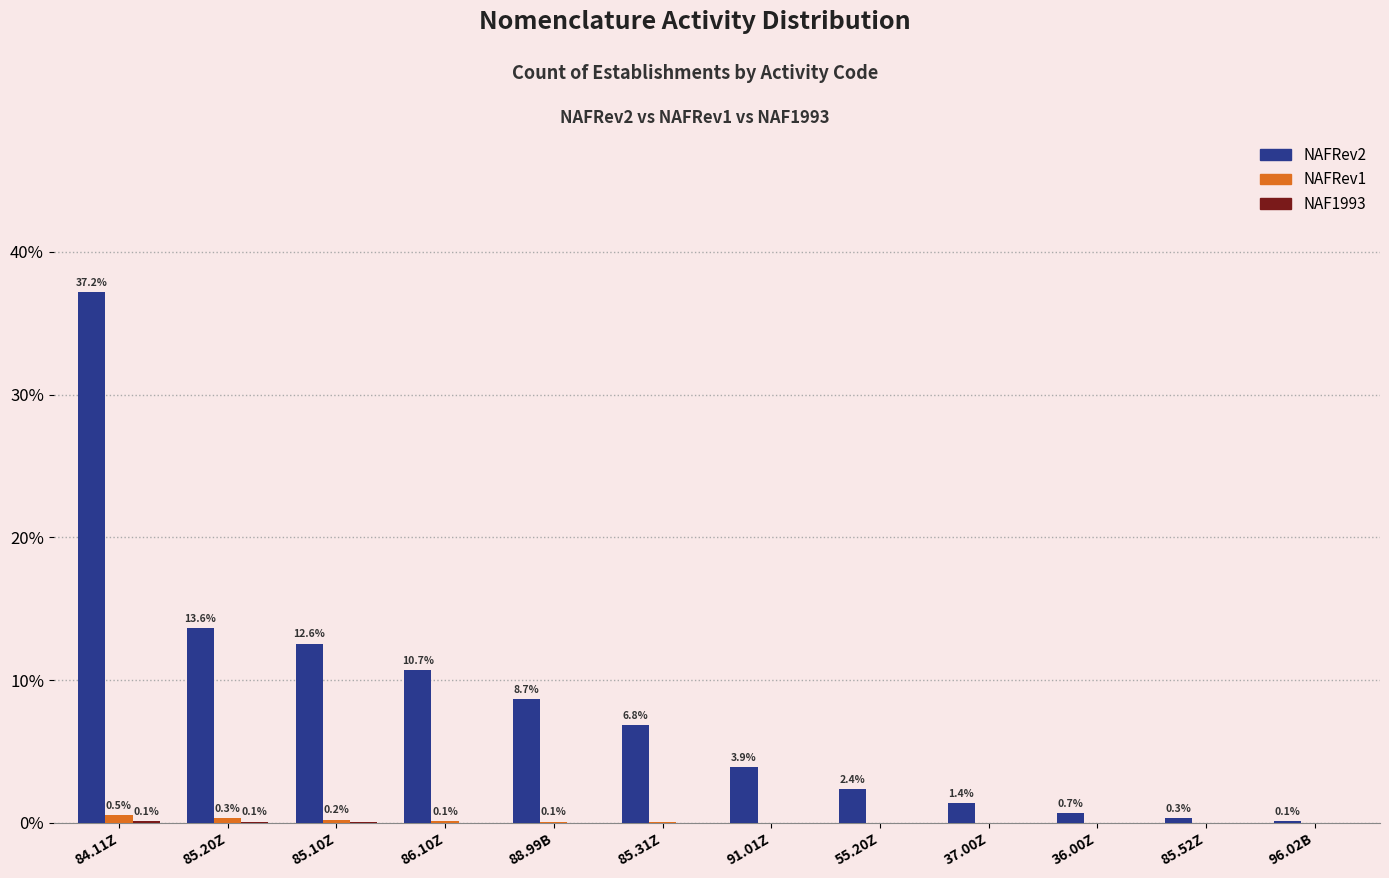

The value of NAFRev1 at 37.00Z is 0.0. True or false?

True